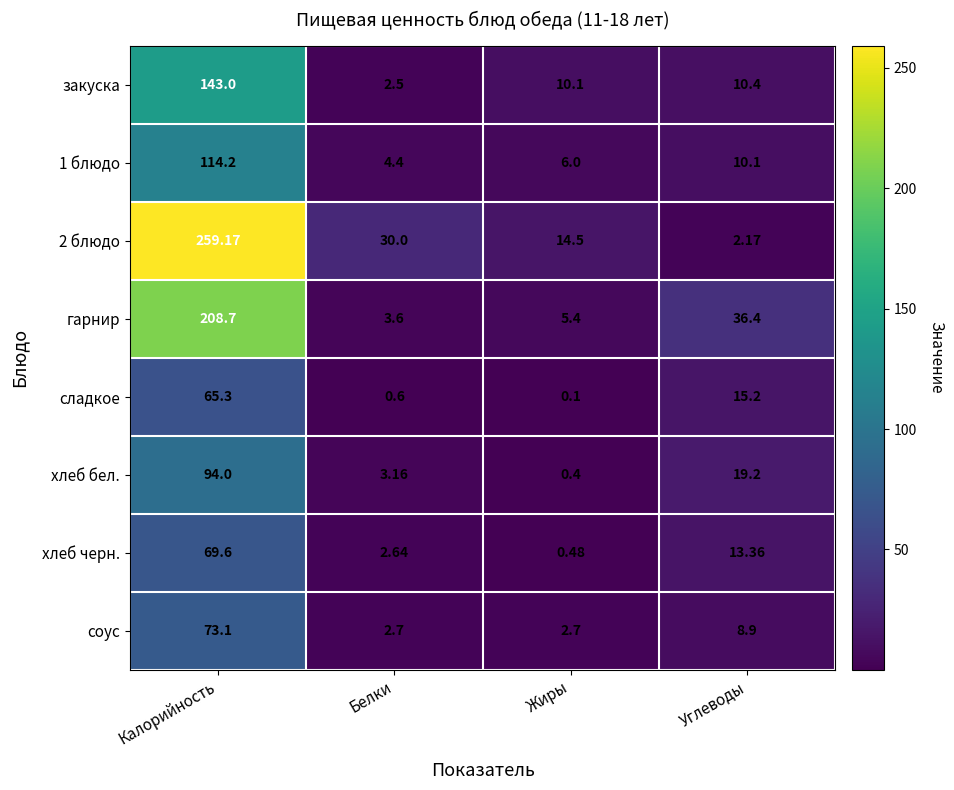

At which label does 2 блюдо reach its peak?

Калорийность